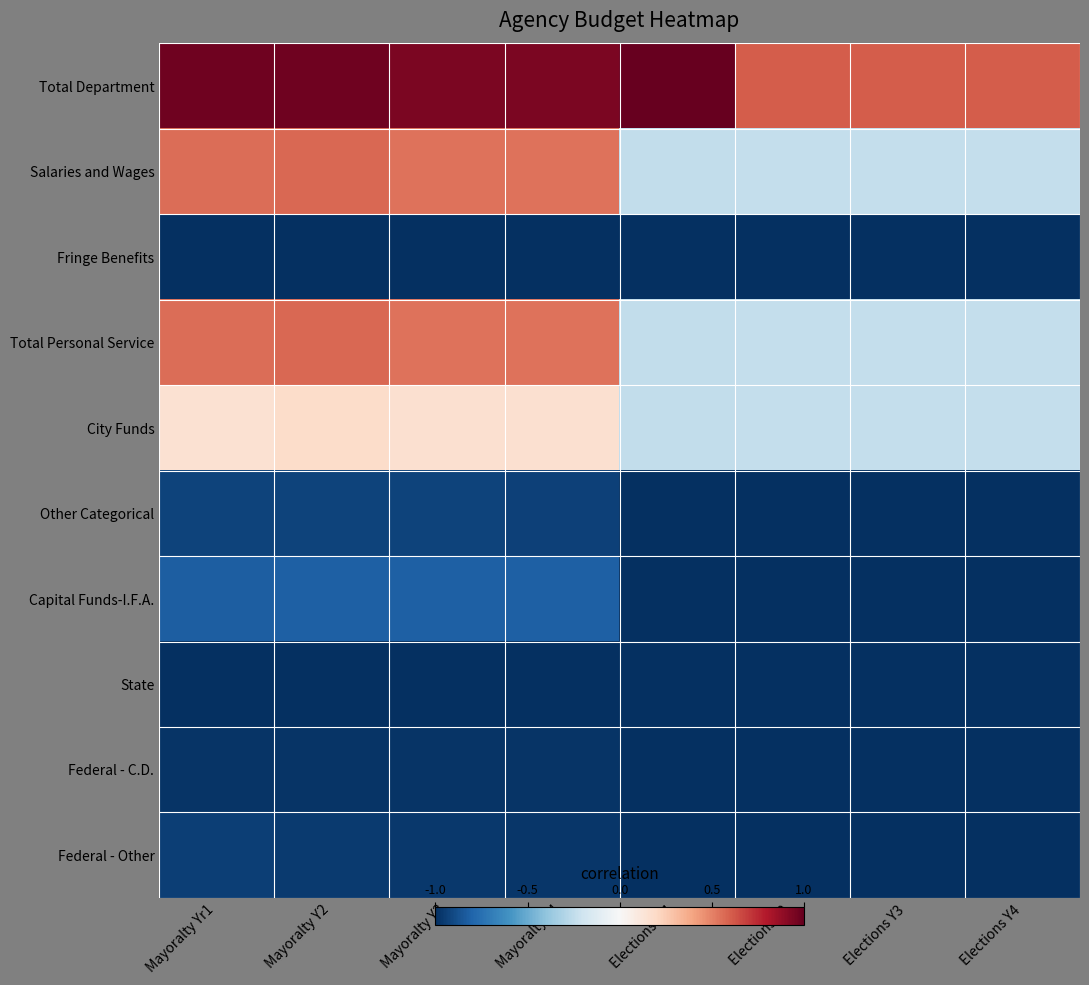

What is the smallest value displayed?

-1.0